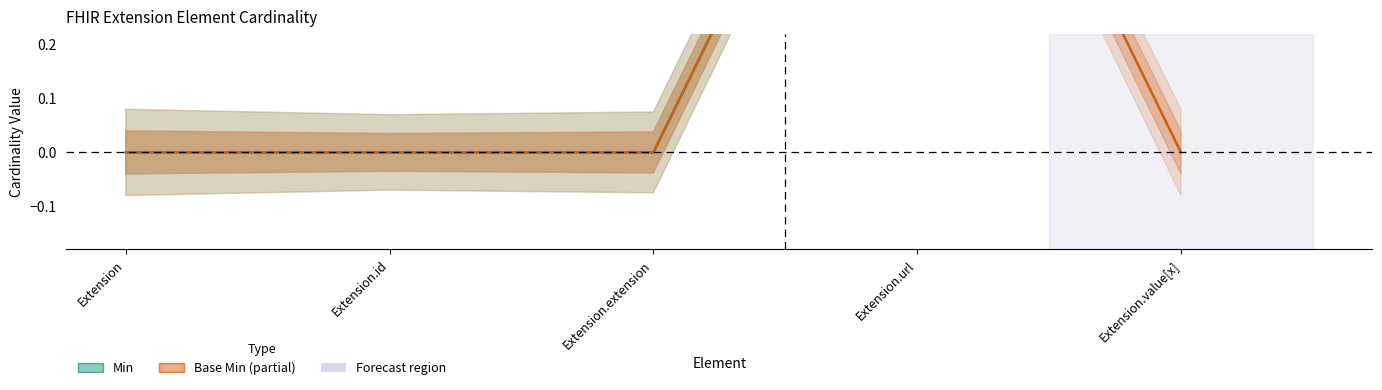

At which label does Min reach its peak?

Extension.url